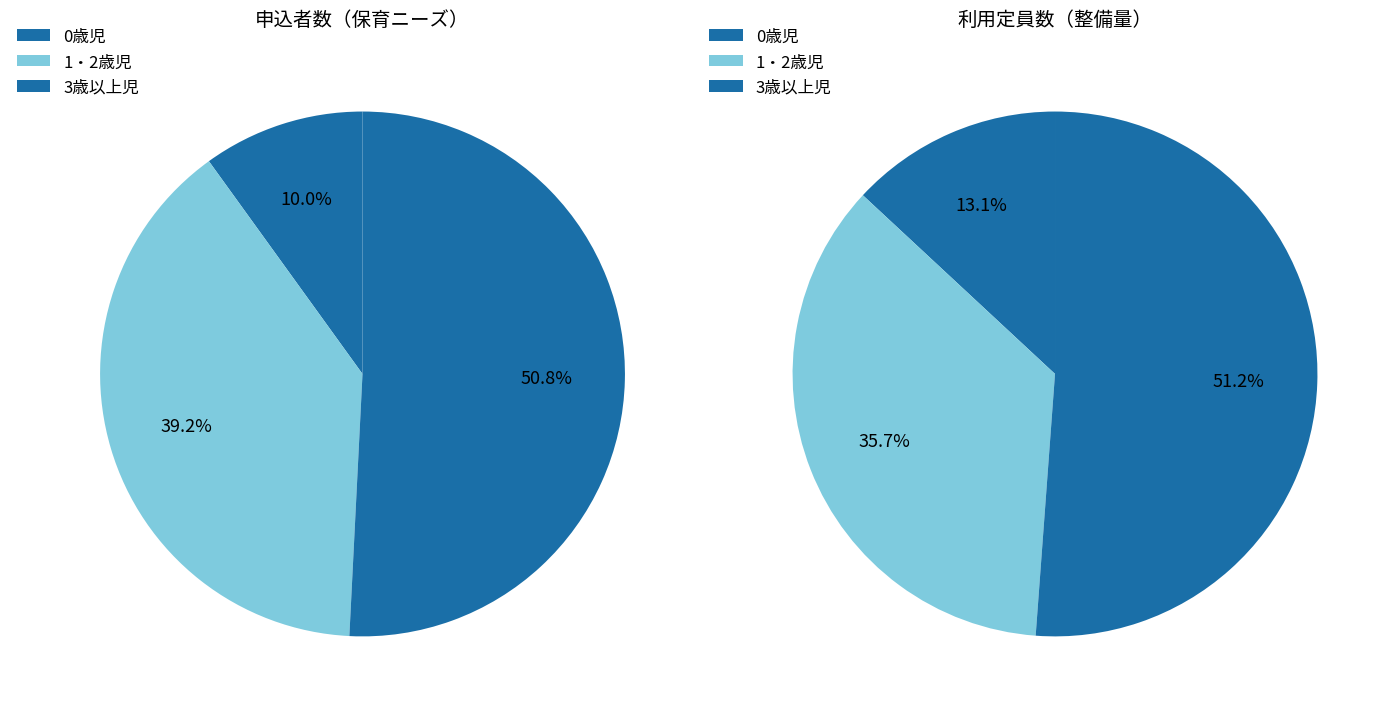

What is the smallest slice in the pie chart?

0歳児